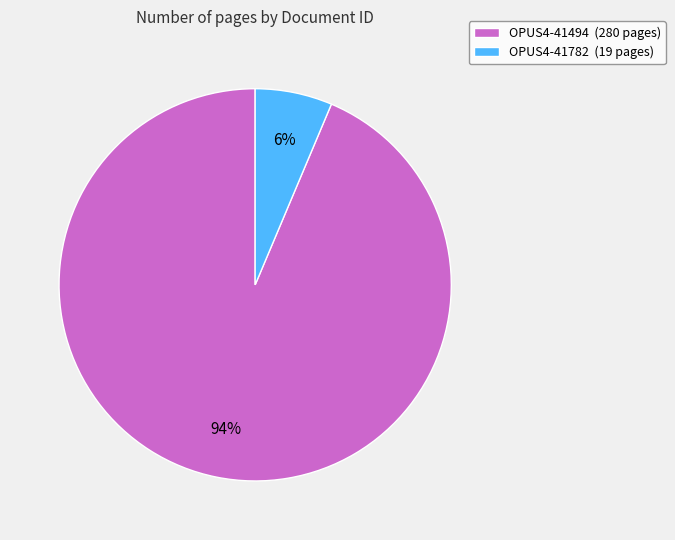

What percentage is the OPUS4-41782 slice, to the nearest percent?

6%